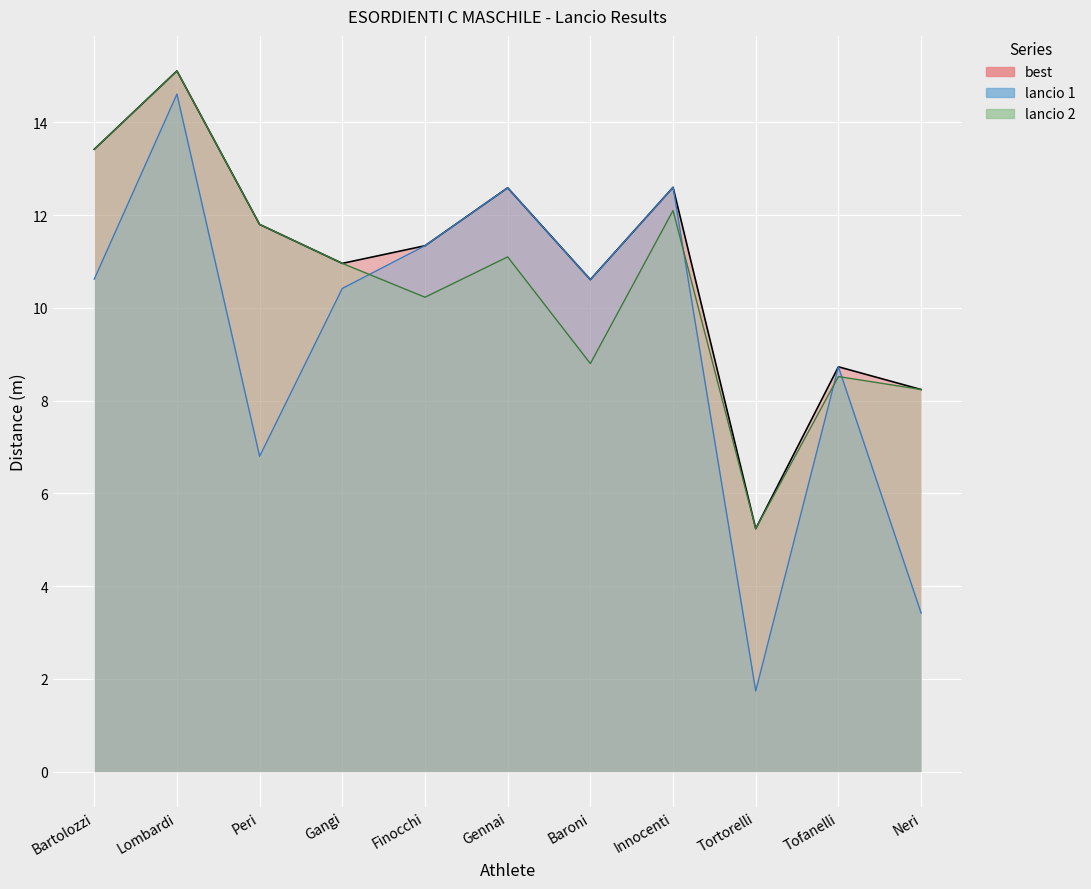

What is the approximate value of lancio 2 at Gangi?

11.0